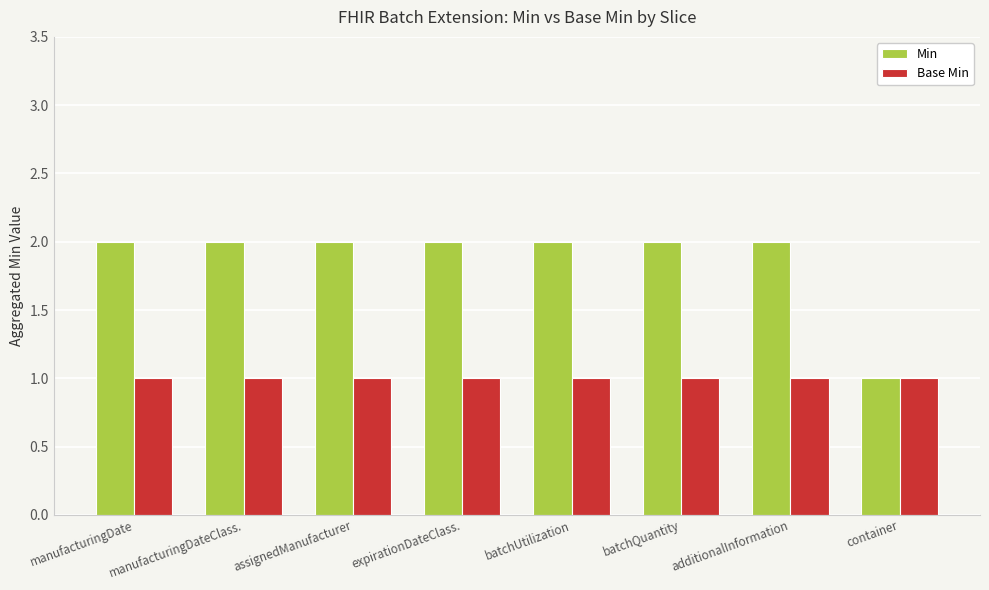

What is the total value across all series at expirationDateClass.?

3